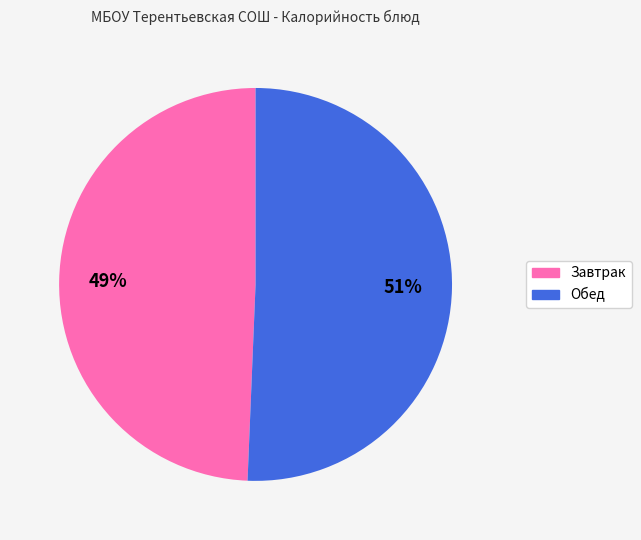

Does any single category account for the majority?

Yes